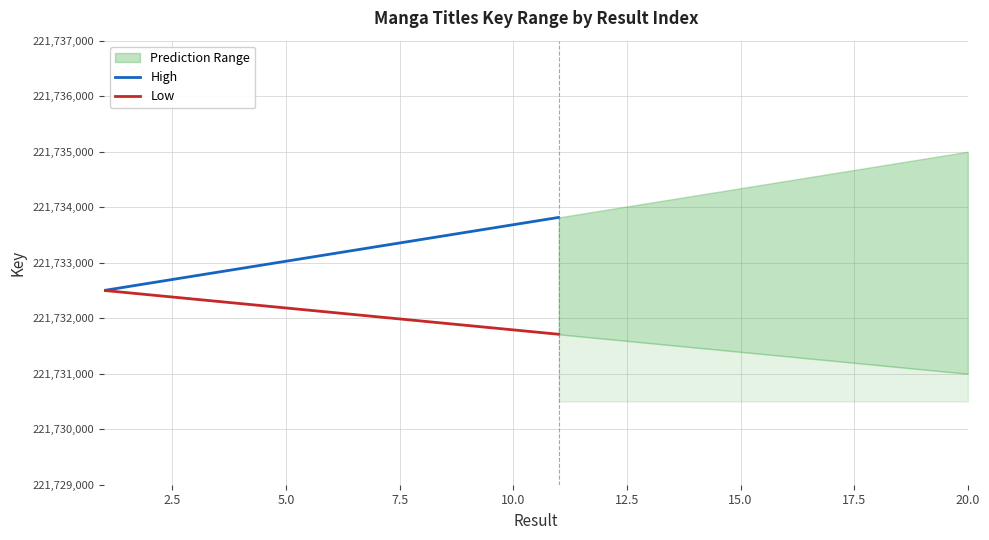

What is the minimum value for High?

221732500.0